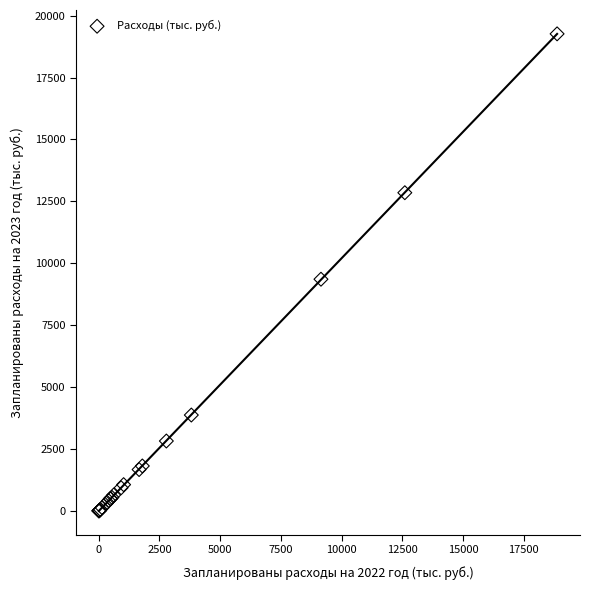

What Y value in the scatter plot is closest to 9633?

9358.0